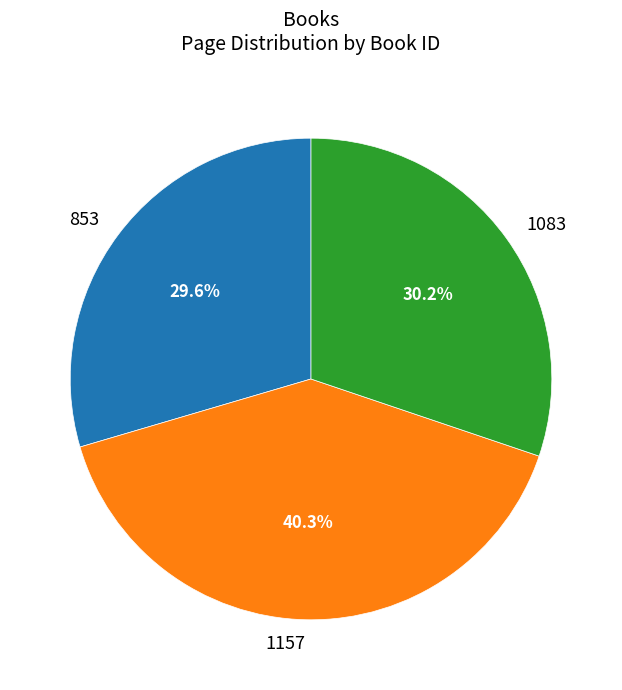

To the nearest percent, what is the combined percentage of 853 and 1157?

70%